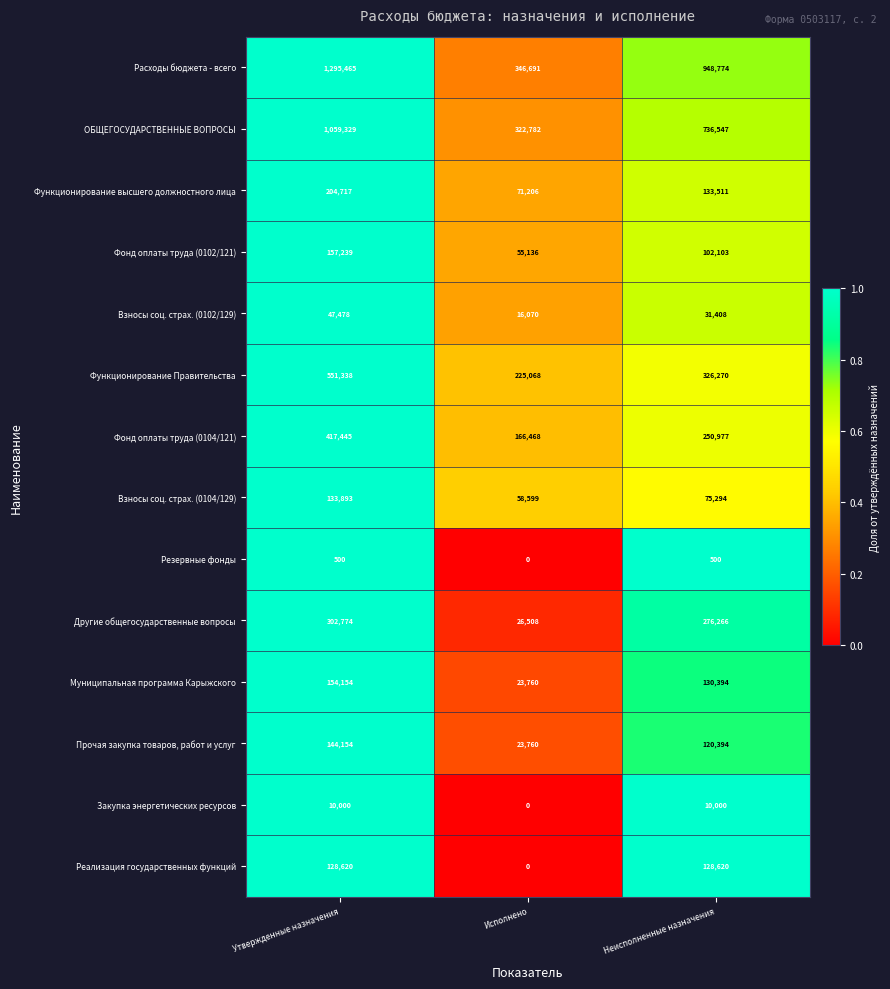

What is the difference between the maximum and minimum values in the ОБЩЕГОСУДАРСТВЕННЫЕ ВОПРОСЫ series?

736547